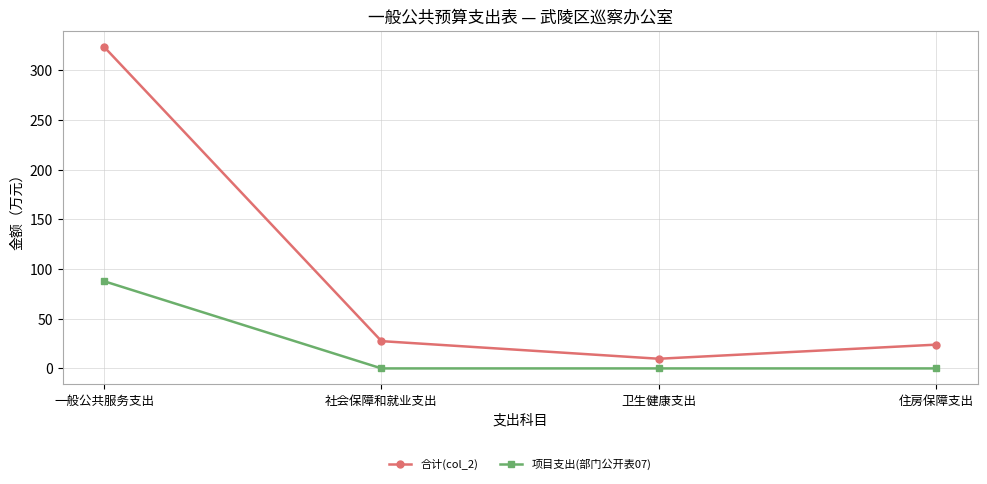

True or false: 项目支出(部门公开表07) and 合计(col_2) cross at least once.

False